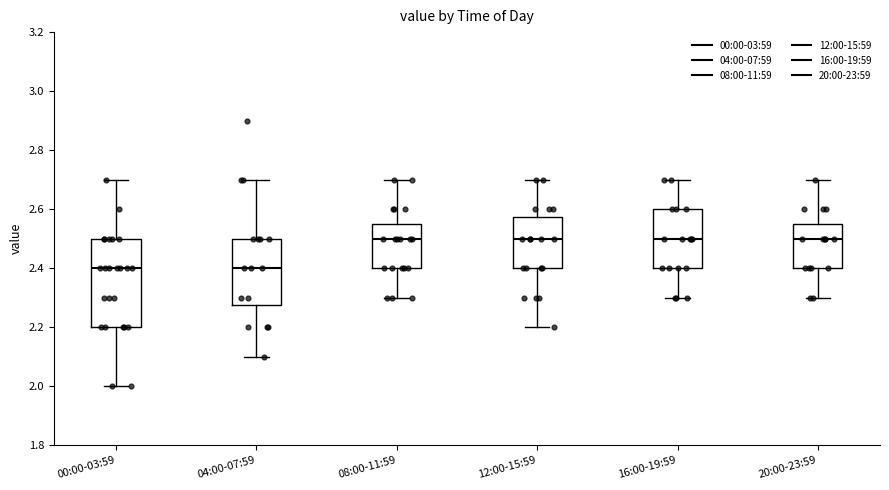

Reading left to right, transcribe this box plot: for each box, give where its median line is, the range the box spans, and where its two whiskers end, as read against the y-axis. The values are not printed on the chart, so give them approximately, as read against the axis.

00:00-03:59: median 2.40, box 2.20 to 2.50, whiskers 2.00 to 2.70
04:00-07:59: median 2.40, box 2.28 to 2.50, whiskers 2.10 to 2.70
08:00-11:59: median 2.50, box 2.40 to 2.56, whiskers 2.30 to 2.70
12:00-15:59: median 2.50, box 2.40 to 2.58, whiskers 2.20 to 2.70
16:00-19:59: median 2.50, box 2.40 to 2.60, whiskers 2.30 to 2.70
20:00-23:59: median 2.50, box 2.40 to 2.56, whiskers 2.30 to 2.70